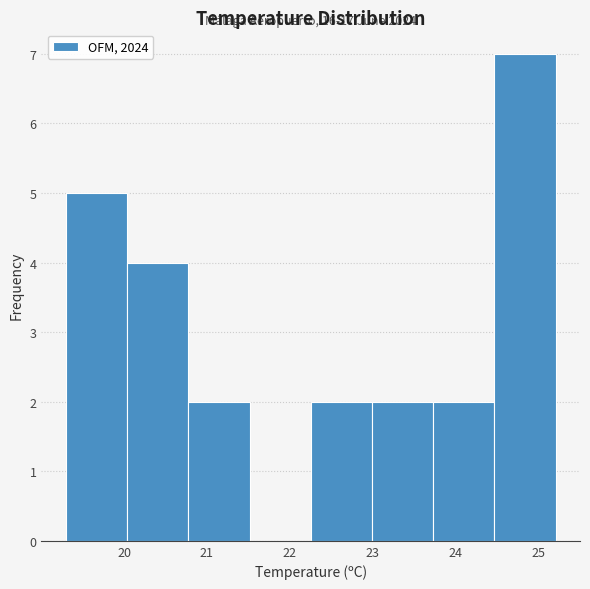

Over which range of the x-axis is the bar tallest?

24.5 to 25.2